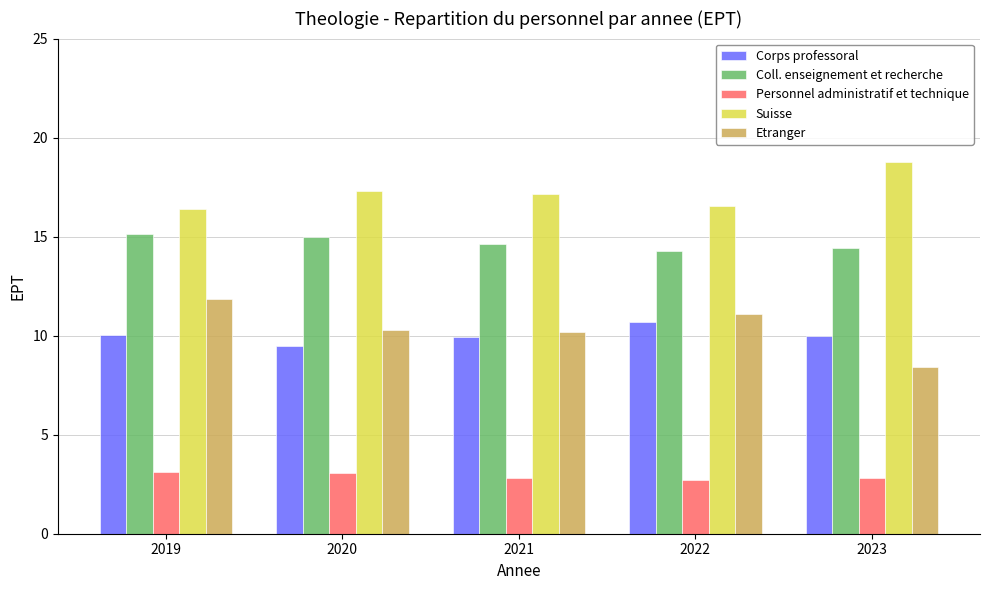

Which series has the widest spread of values?

Etranger